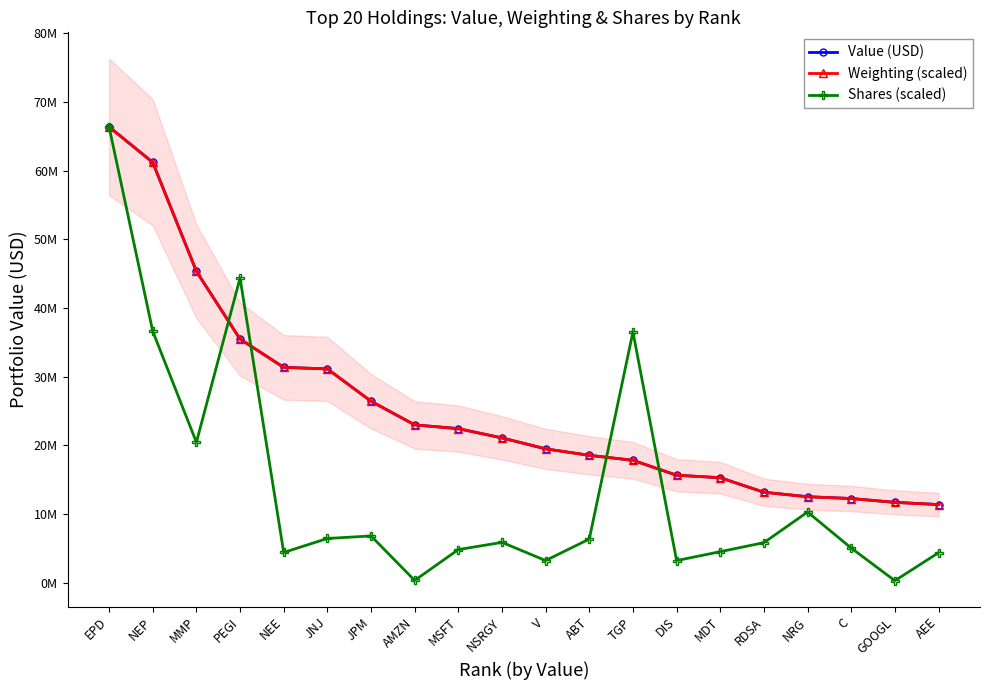

Is this an area chart (filled region under the line)?

No